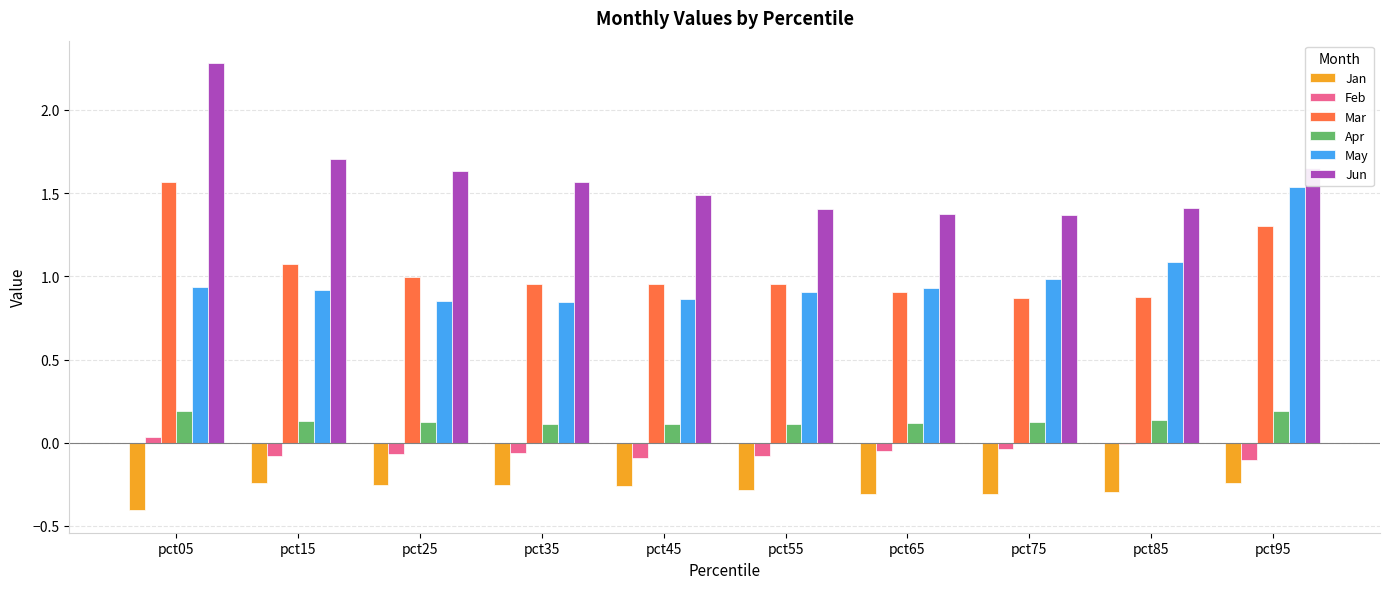

What is the difference between the maximum and minimum values in the May series?

0.7